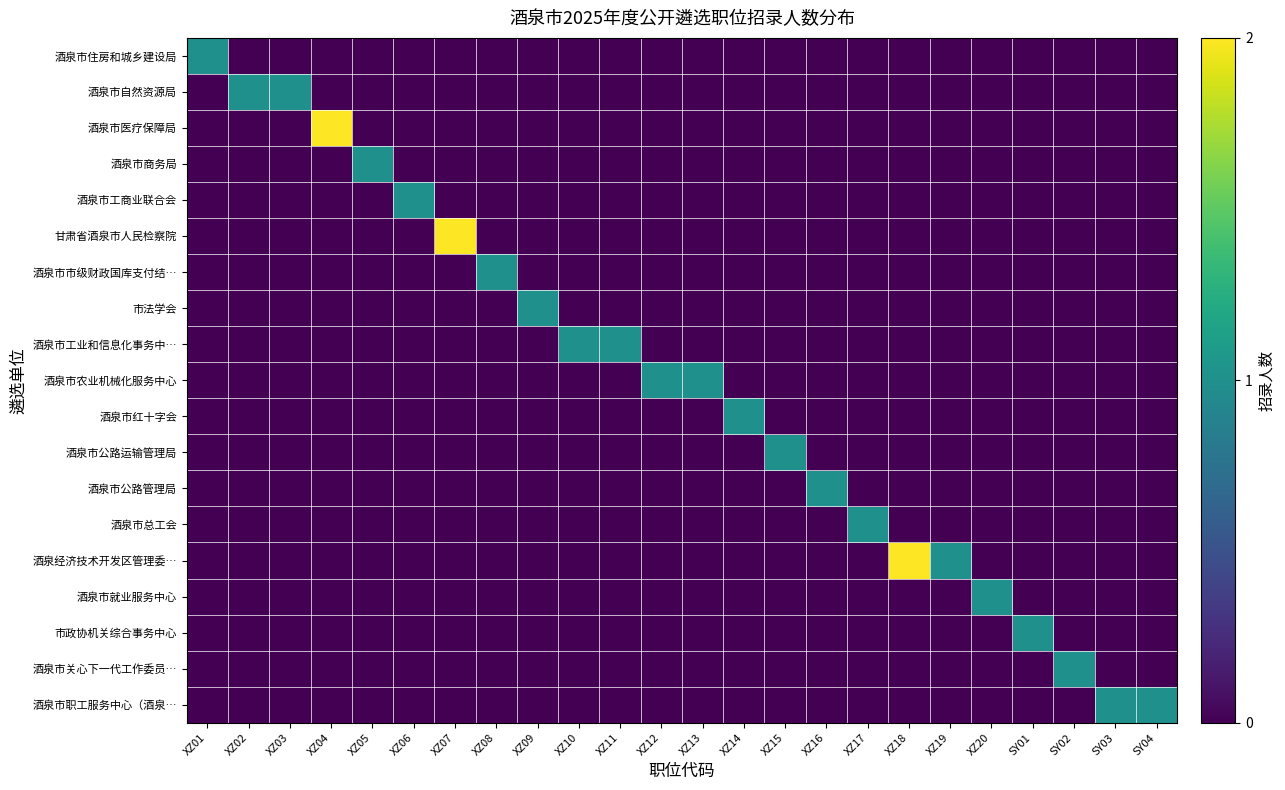

Between XZ12 and SY03, which series saw the biggest shift?

酒泉市农业机械化服务中心